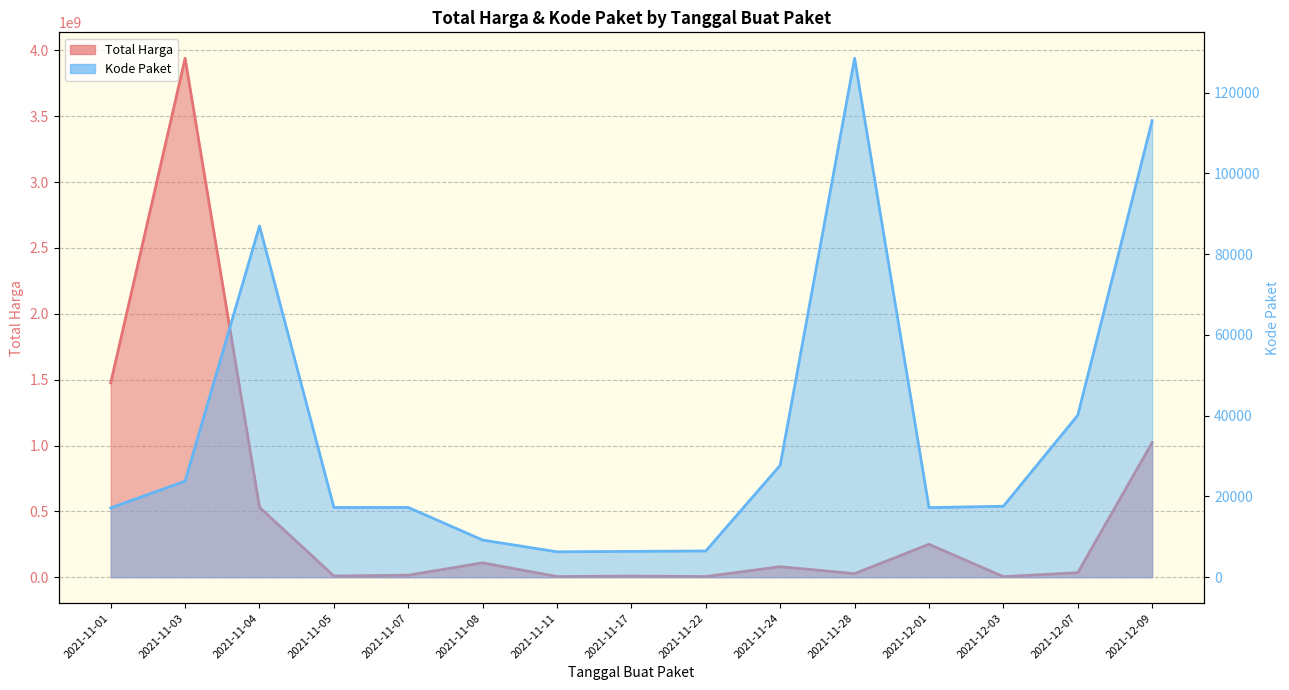

What is the label of the 7th point from the left?

2021-11-11